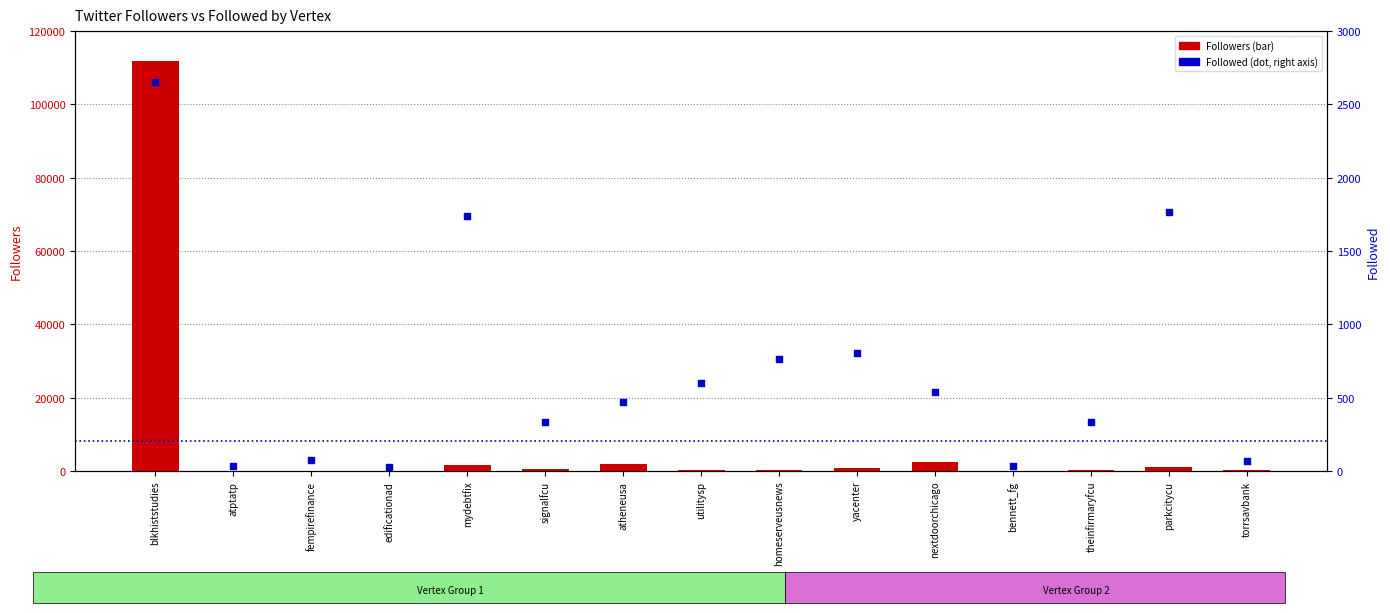

What are all the series names shown in the legend?

Followers, Followed